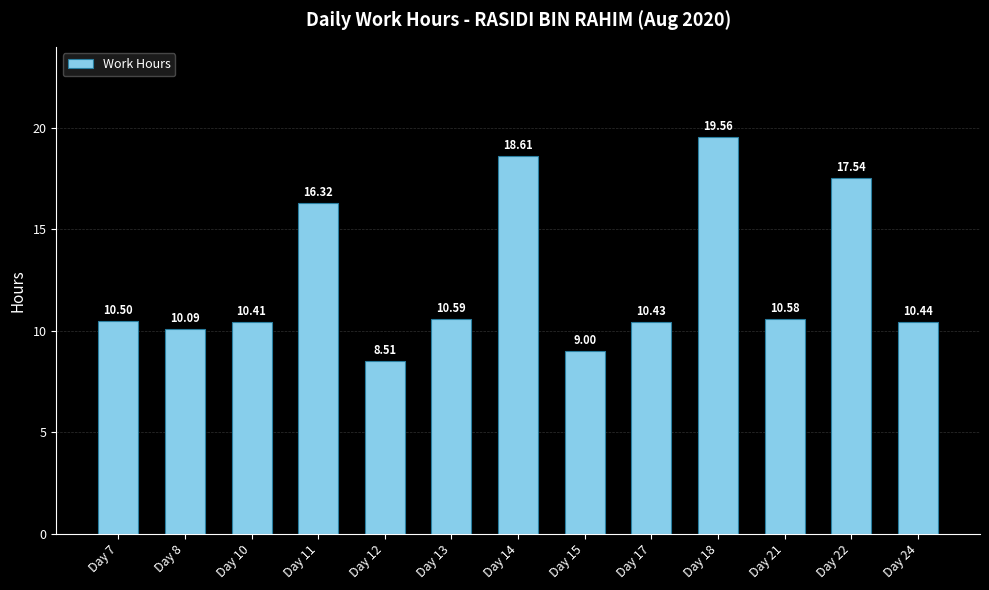

What value does the data have at Day 18?

19.6